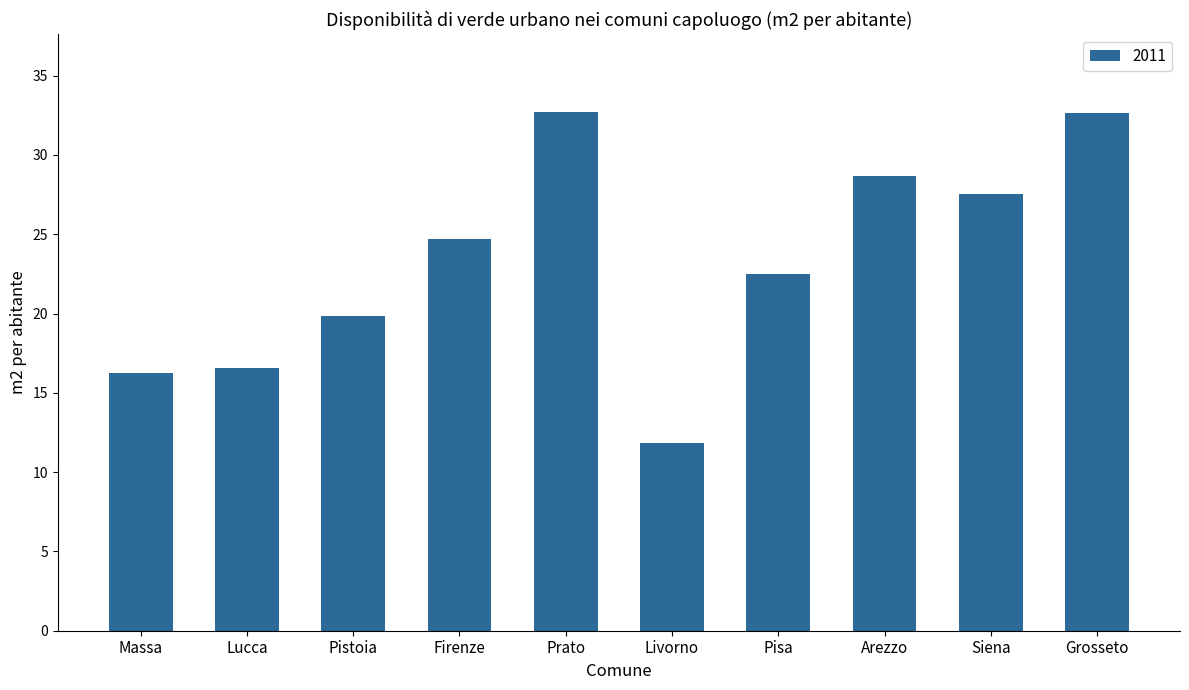

The chart shows a value of 20.4 at Livorno. True or false?

False